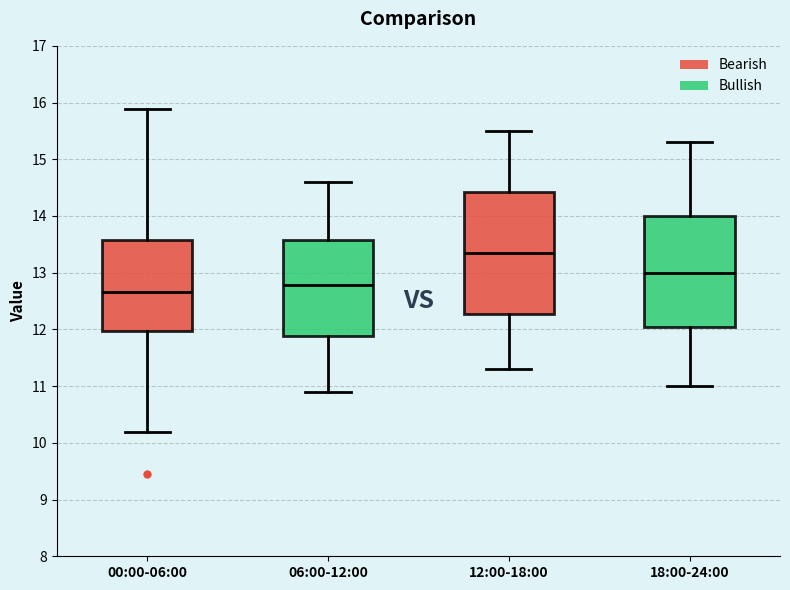

Which box has the highest median line?

12:00-18:00